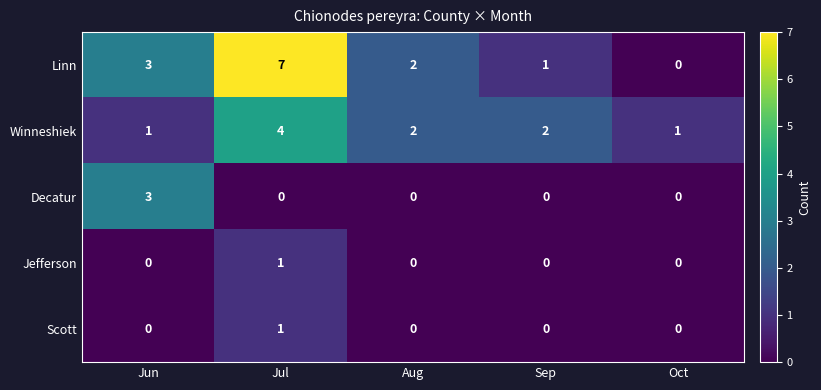

Reading right to left, what are all the values shown in this chart?

Linn: 0	1	2	7	3
Winneshiek: 1	2	2	4	1
Decatur: 0	0	0	0	3
Jefferson: 0	0	0	1	0
Scott: 0	0	0	1	0